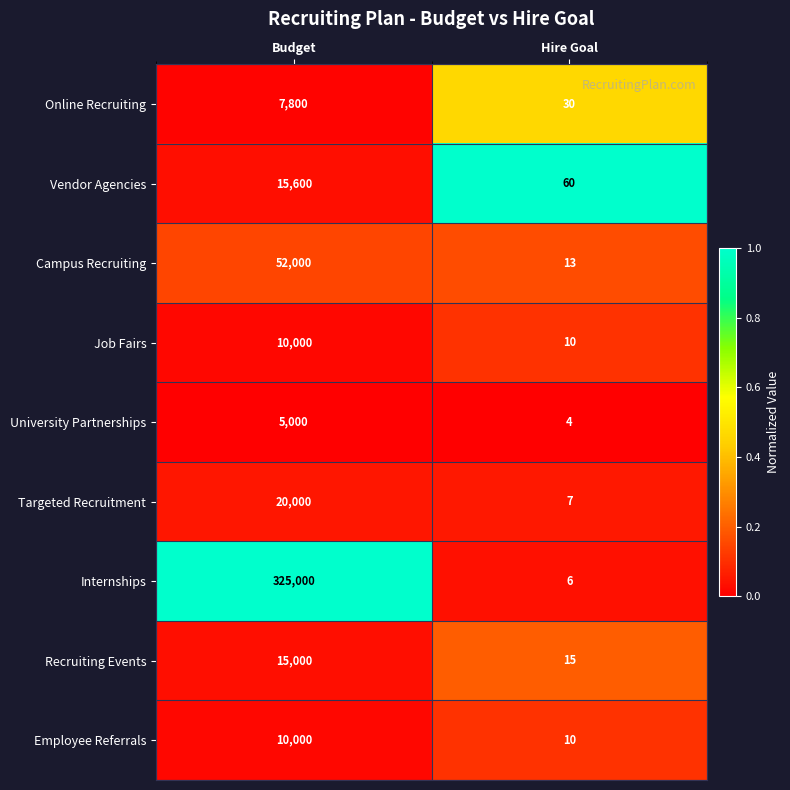

Is the value of Internships at Budget greater than the value of Employee Referrals at Hire Goal?

Yes